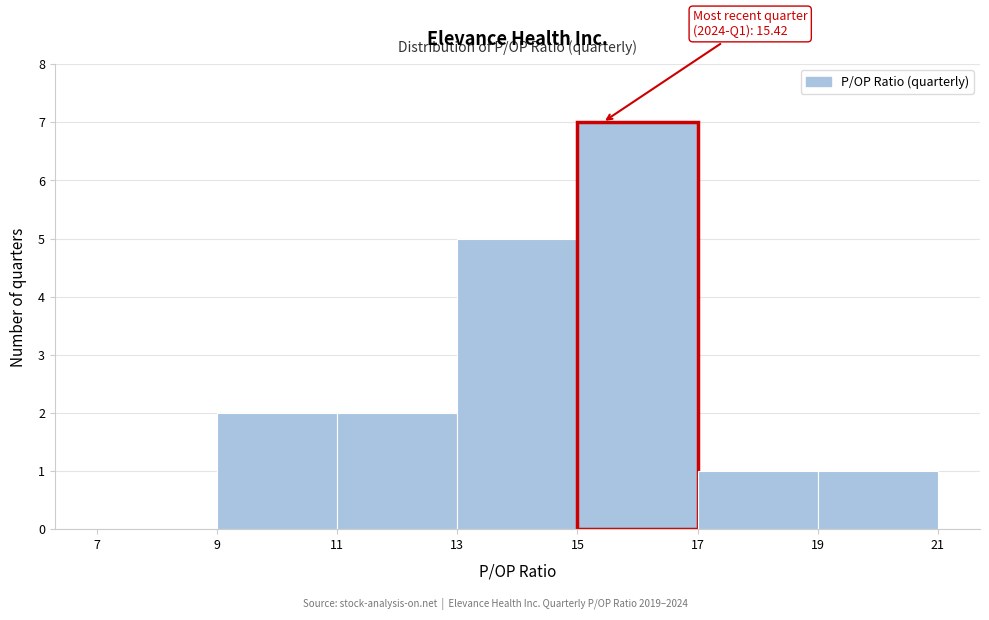

Over which range of the x-axis is the bar tallest?

15 to 17